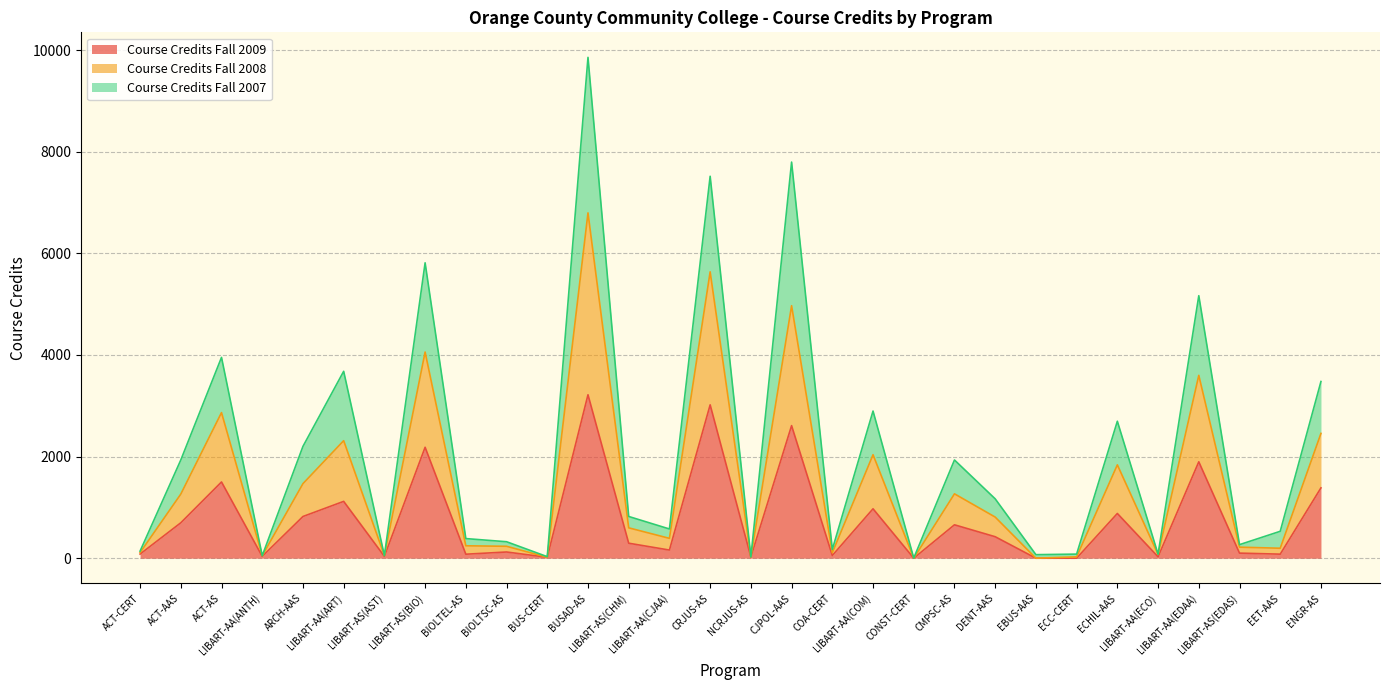

What is the average value of the Course Credits Fall 2009 series?

749.4